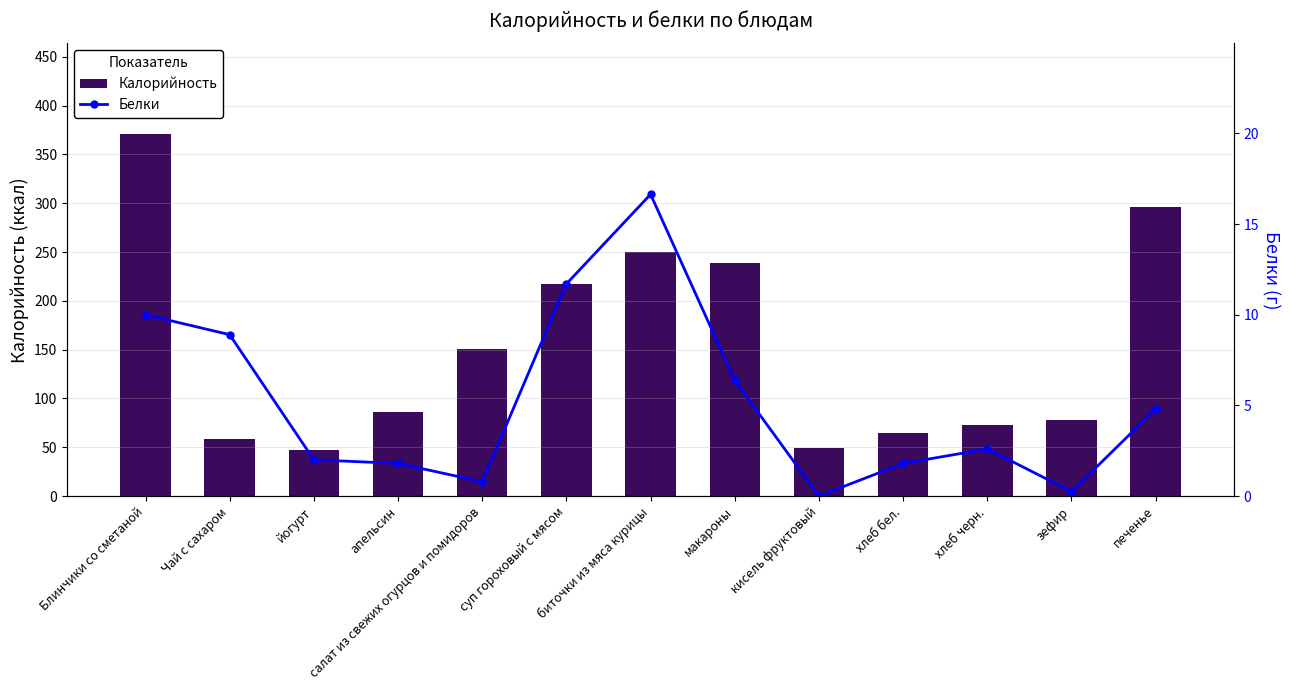

Where does the Белки series first go above 2?

Блинчики со сметаной